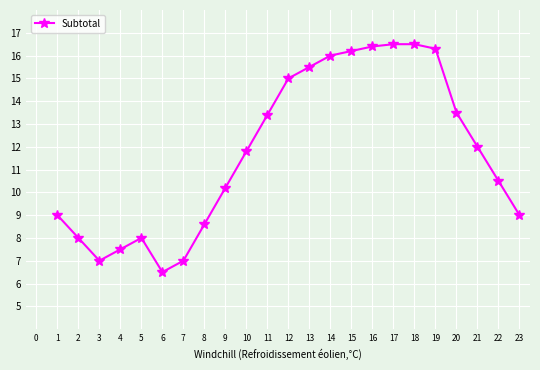

At which category does the chart reach its minimum across all series?

6